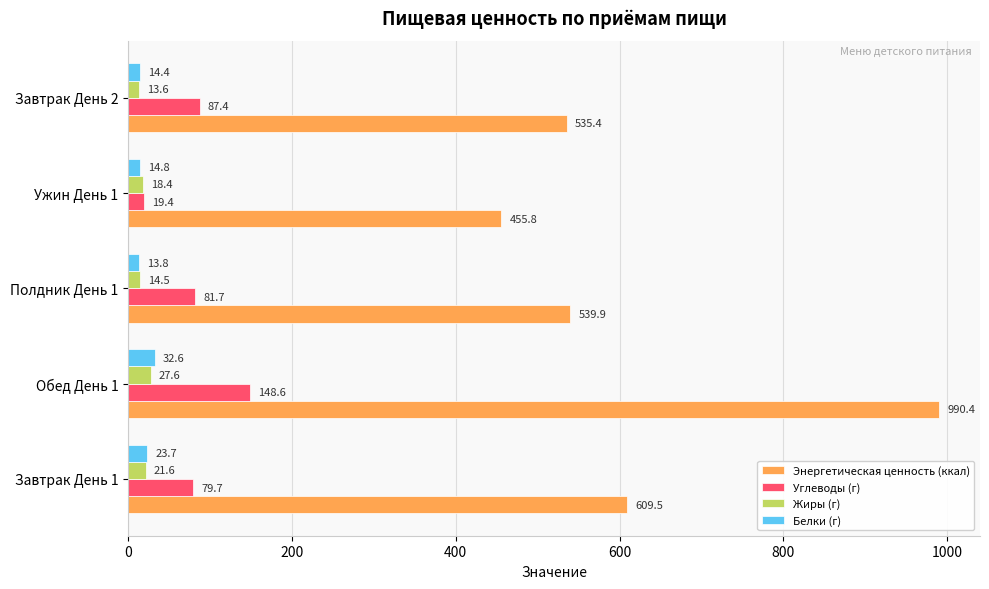

True or false: Жиры (г) has a value of 27.6 at Обед День 1.

True